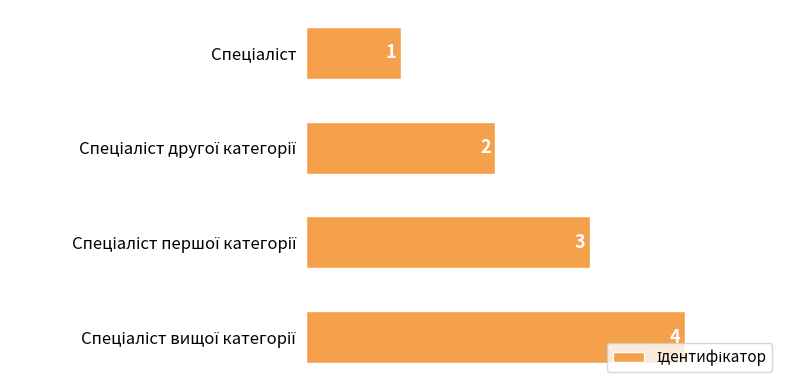

Does the chart contain stacked bars?

No